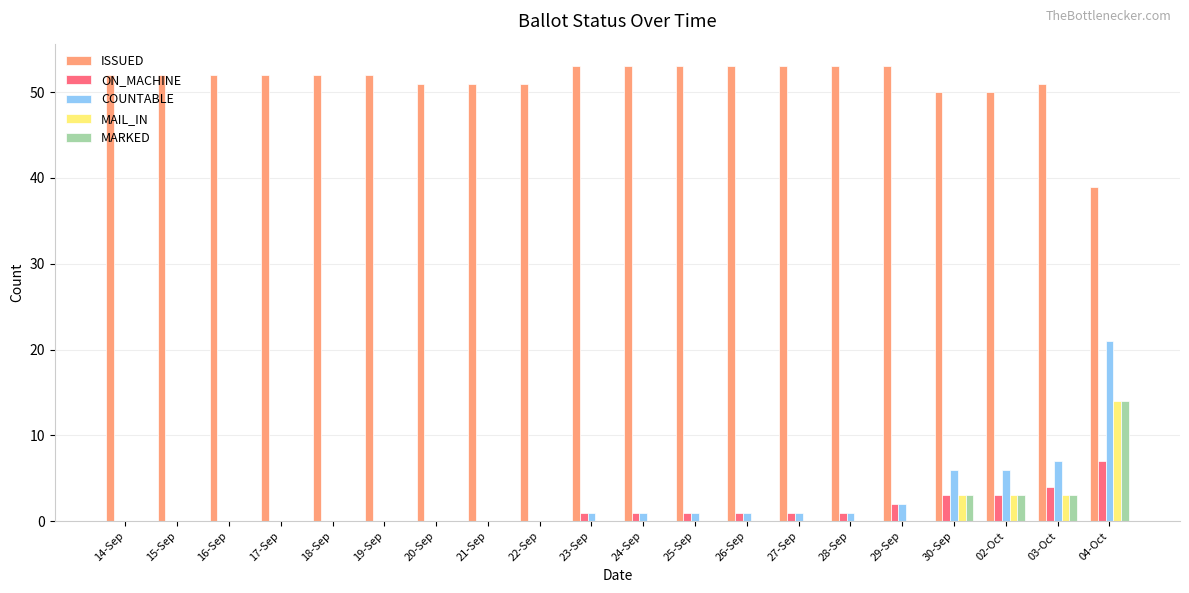

The value of MAIL_IN at 29-Sep is 0. True or false?

True